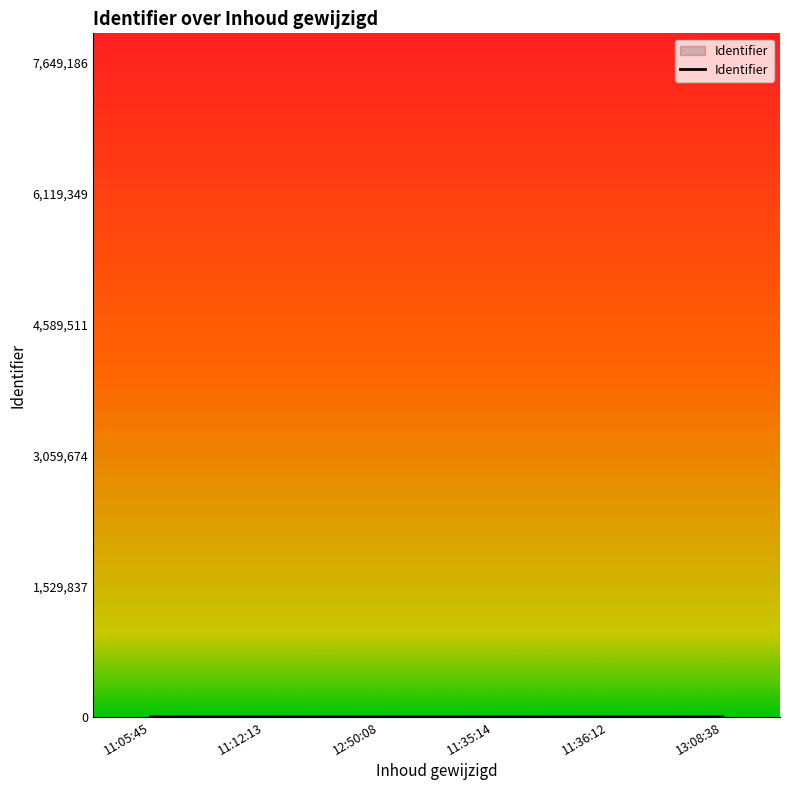

What is the sum of all values?

169.7